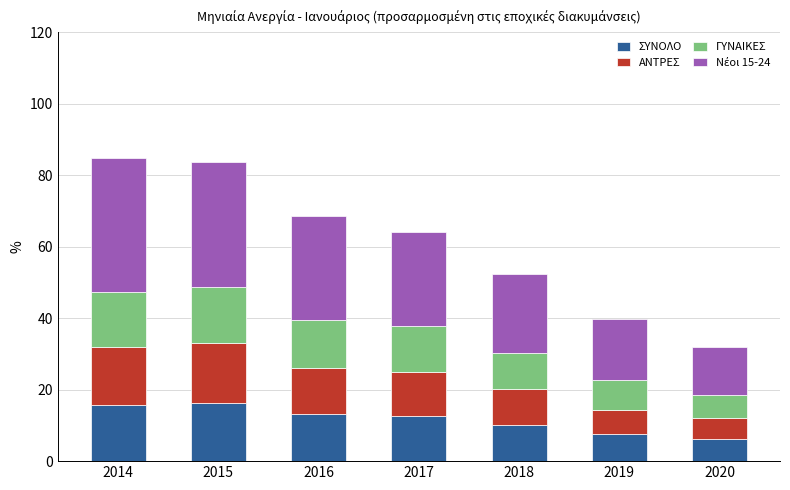

The value of ΣΥΝΟΛΟ at 2014 is 15.7. True or false?

True